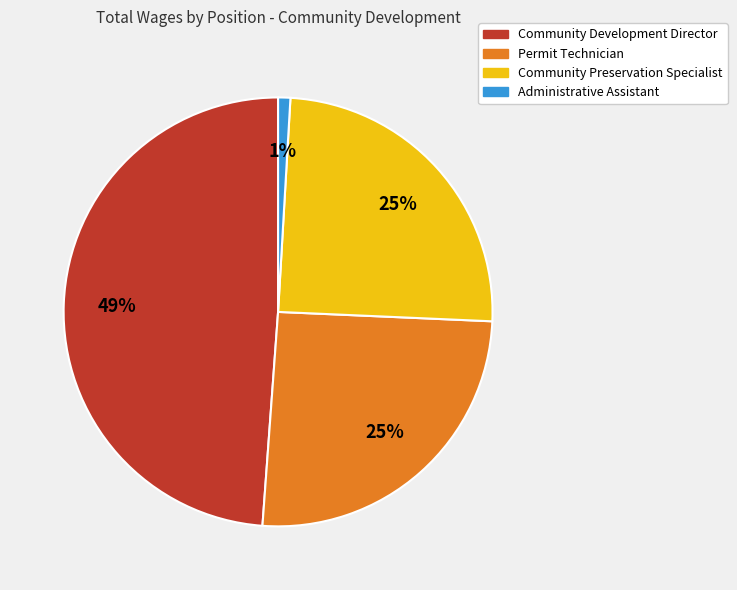

Is the sum of Community Development Director and Community Preservation Specialist greater than half?

Yes